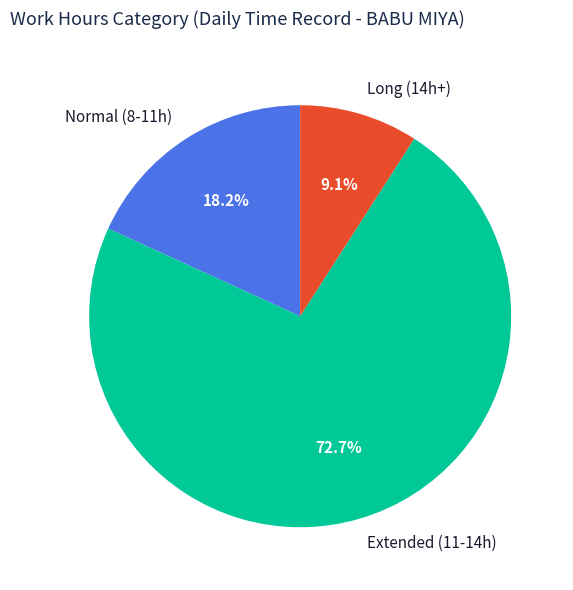

Which slice is the largest?

Extended (11-14h)